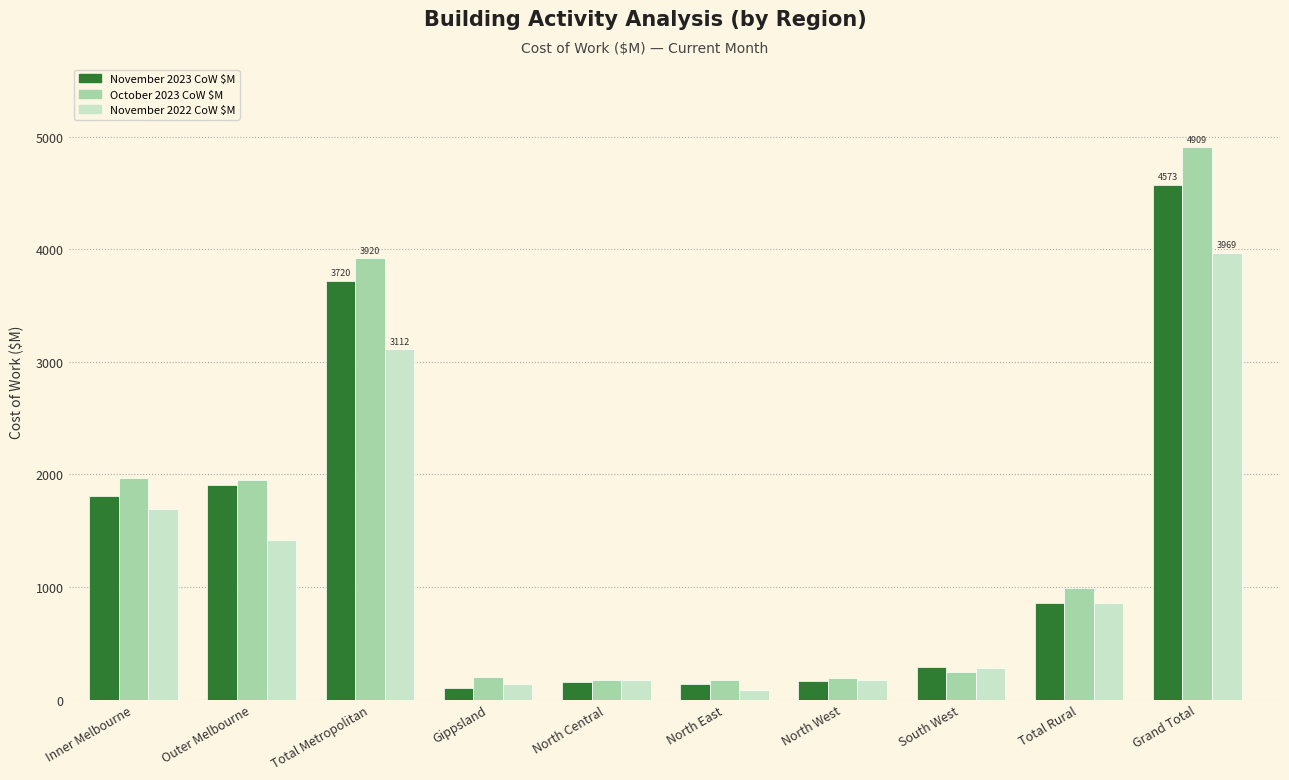

What is the minimum value shown in the chart?

88.2